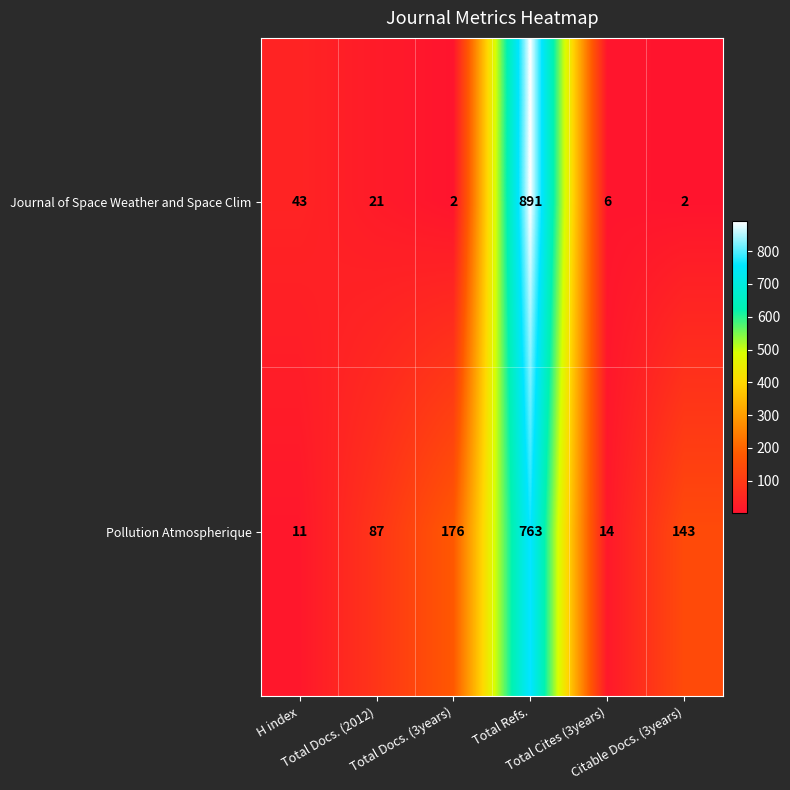

Rank the series by their maximum value, from lowest to highest.

Pollution Atmospherique, Journal of Space Weather and Space Clim